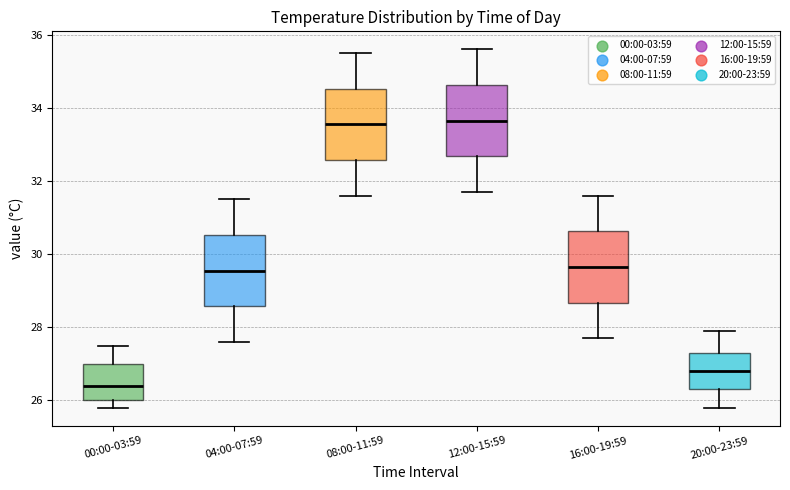

Reading left to right, read every box against the y-axis: the position of its median line, the range the box covers, and the ends of its whiskers. The values are not printed on the chart, so give them approximately, as read against the axis.

00:00-03:59: median 26.4, box 26.0 to 27.0, whiskers 25.8 to 27.6
04:00-07:59: median 29.6, box 28.6 to 30.6, whiskers 27.6 to 31.6
08:00-11:59: median 33.6, box 32.6 to 34.6, whiskers 31.6 to 35.6
12:00-15:59: median 33.6, box 32.6 to 34.6, whiskers 31.8 to 35.6
16:00-19:59: median 29.6, box 28.6 to 30.6, whiskers 27.8 to 31.6
20:00-23:59: median 26.8, box 26.4 to 27.4, whiskers 25.8 to 28.0